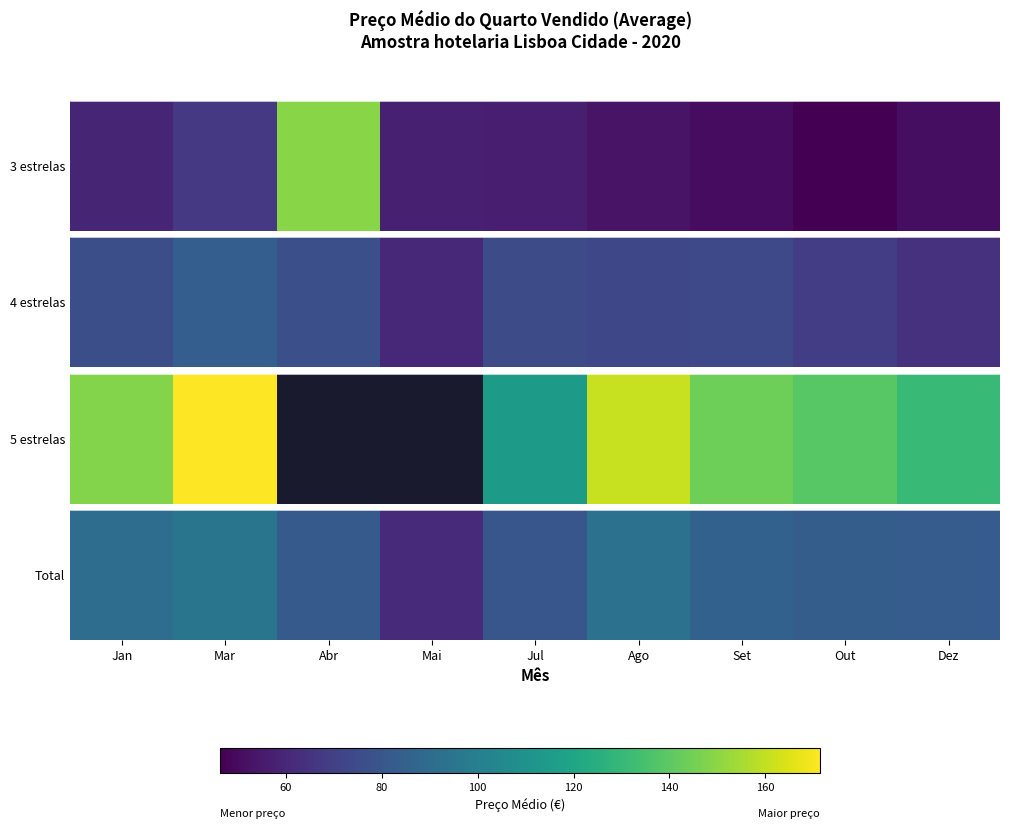

What is the smallest value displayed?

61.9